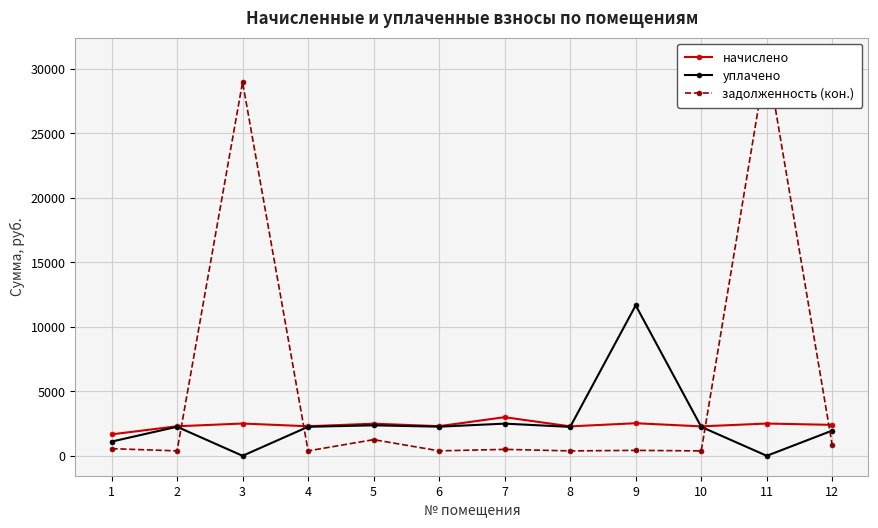

Which series has the largest total across all categories?

задолженность (кон.)